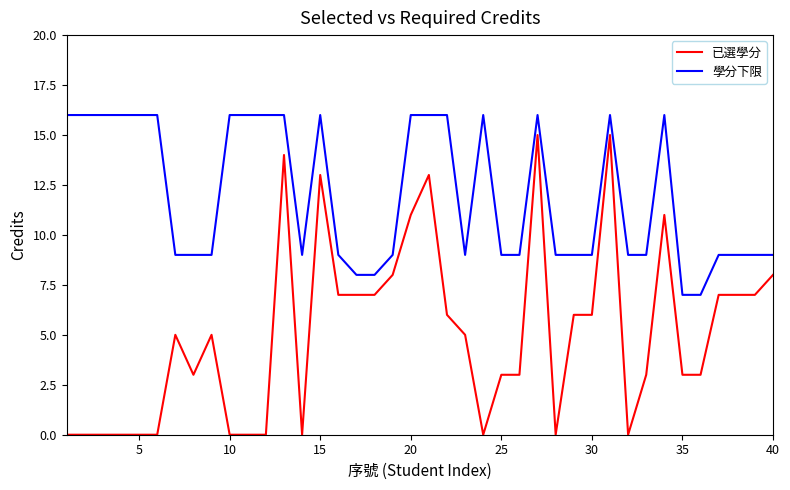

True or false: 學分下限 and 已選學分 intersect in this chart.

False